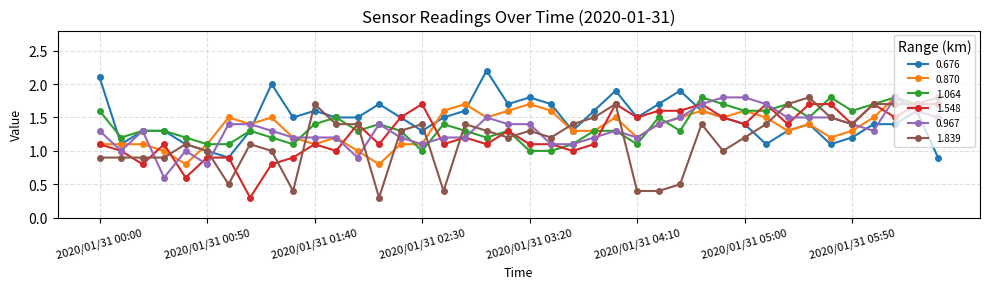

What is the value of the 0.967 point at the 34th from the left?

1.5